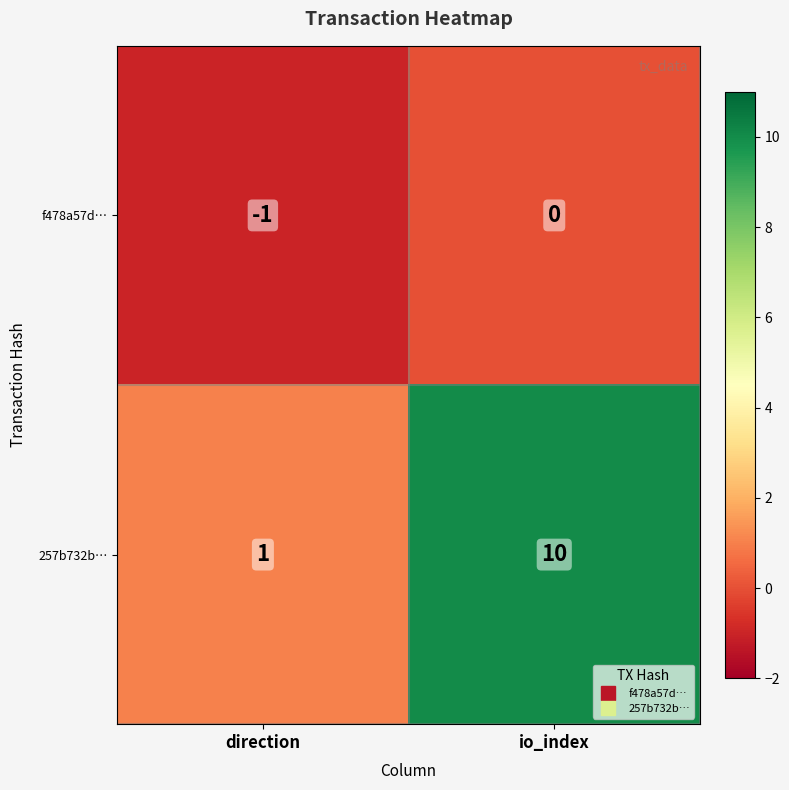

How many data points does each series have?

2